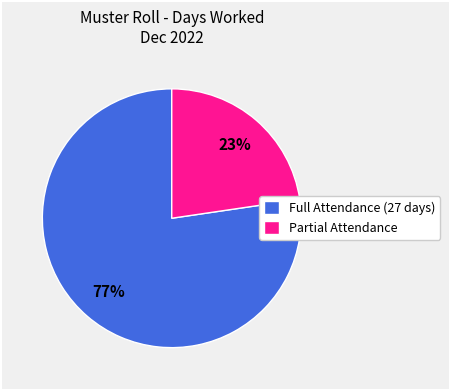

True or false: Full Attendance (27 days) accounts for 86% of the total.

False